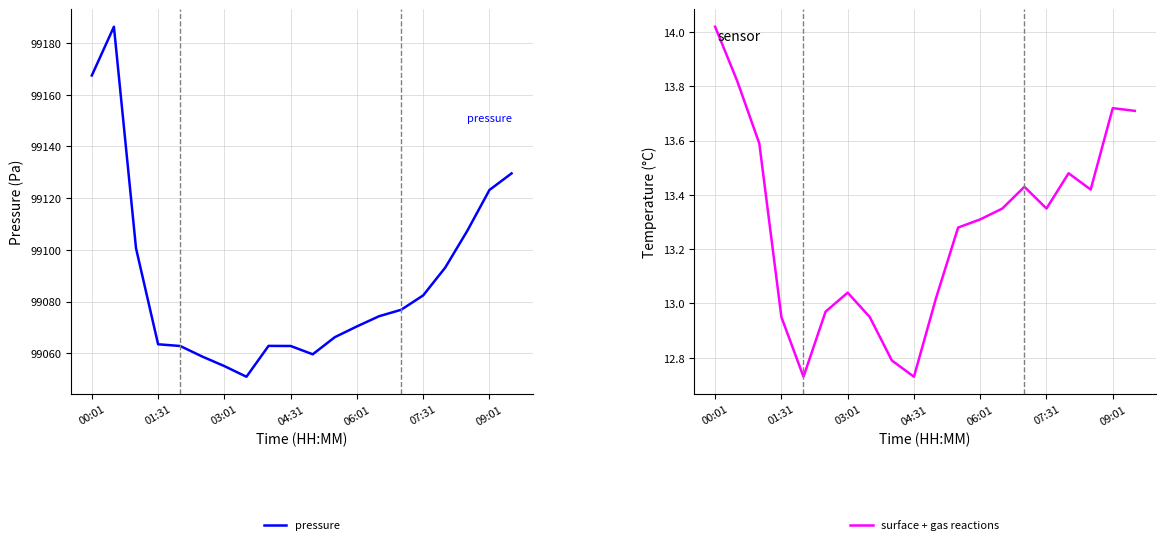

What is the approximate value of pressure at 06:01?

99070.4